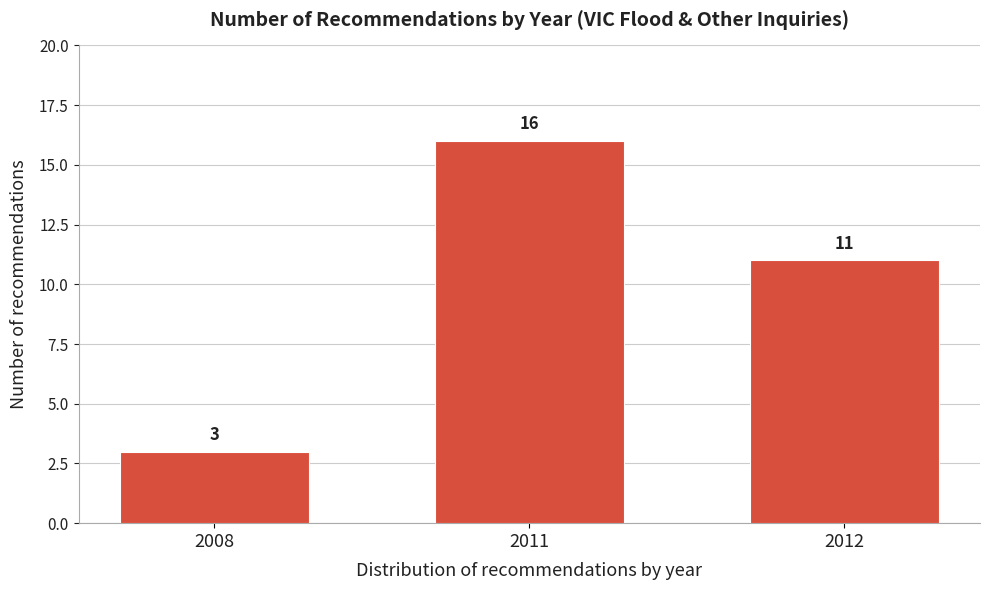

Reading left to right, transcribe all the data shown in this chart.

2008=3	2011=16	2012=11